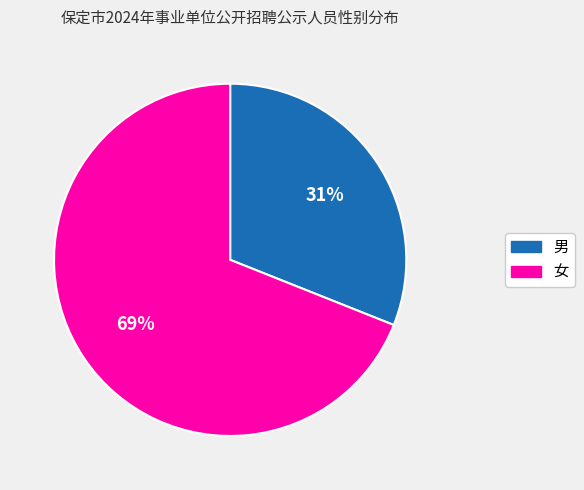

Between 男 and 女, which is larger?

女